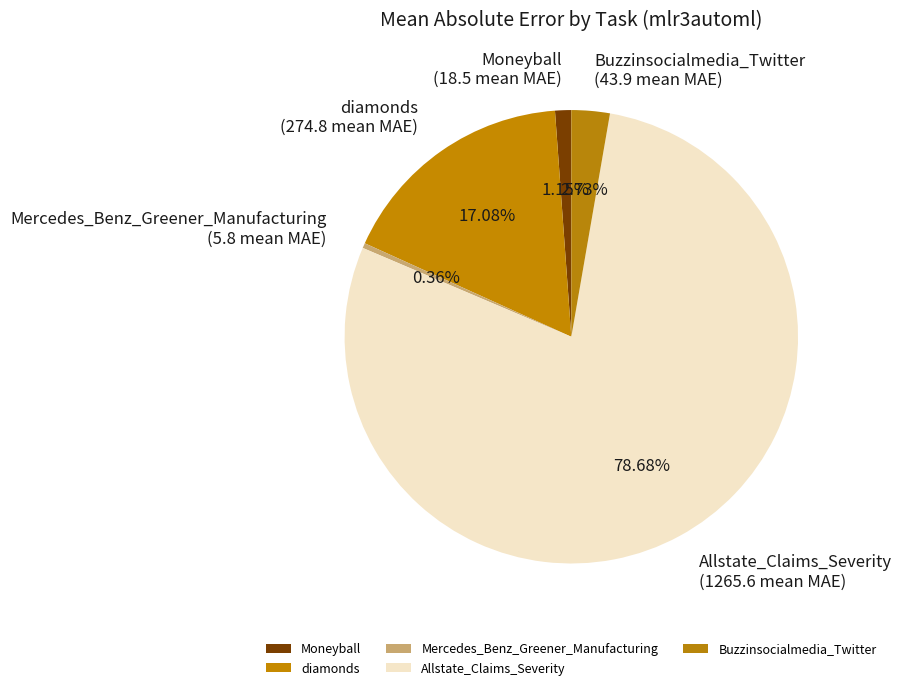

Does any single category account for the majority?

Yes